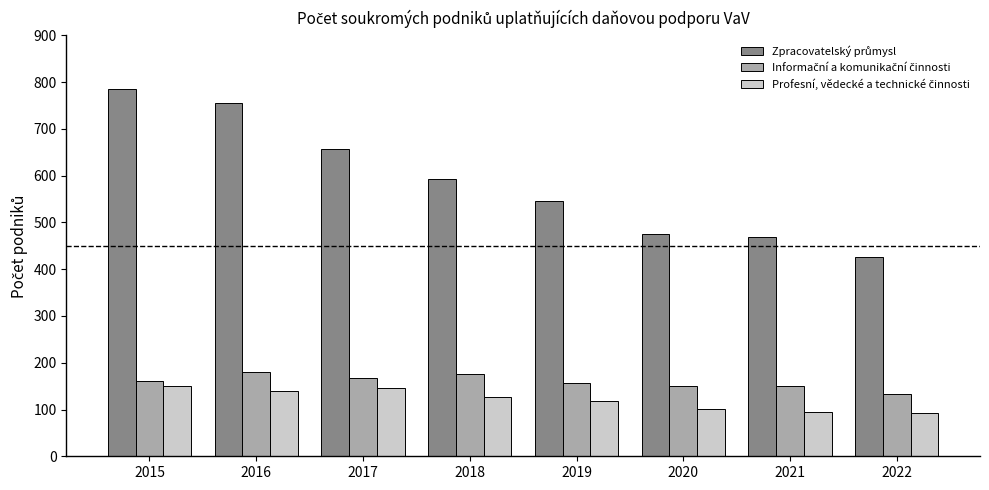

What is the spread (max minus min) of values at 2021?

374